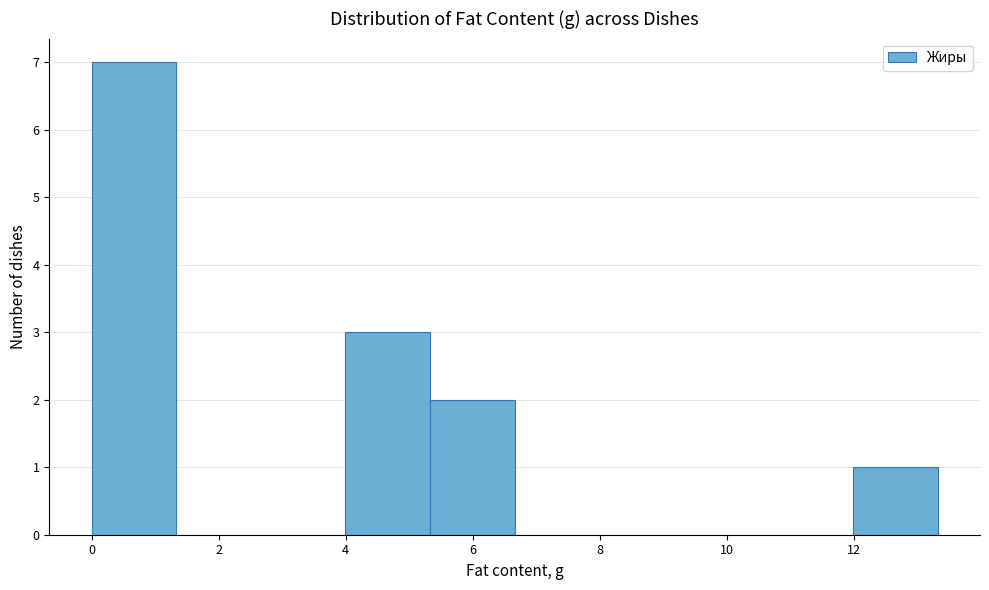

Which range on the x-axis has the tallest bar?

0.0 to 1.4